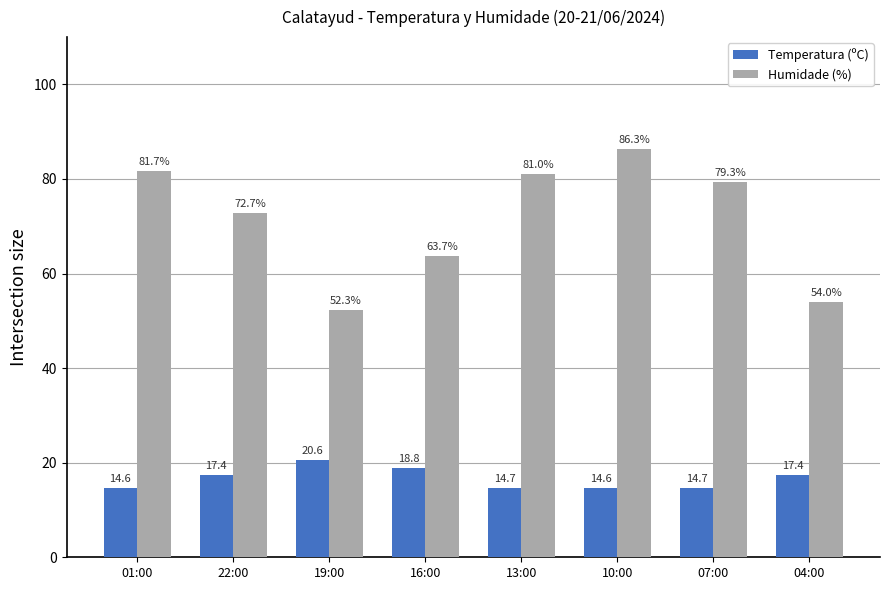

What is the difference between the Humidade (%) values at 10:00 and 04:00?

32.3